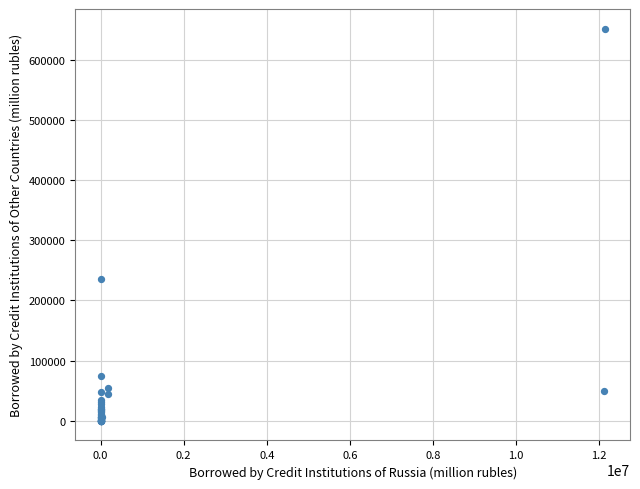

What Y value in the scatter plot is closest to 325910?

235885